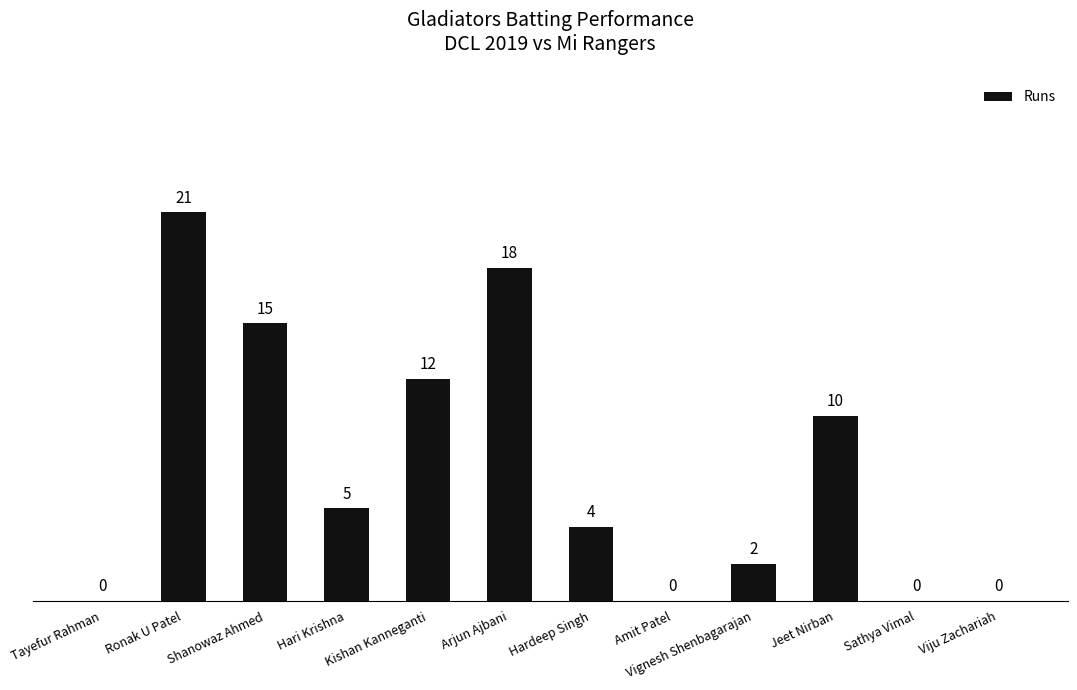

Which category has the highest value across all series?

Ronak U Patel